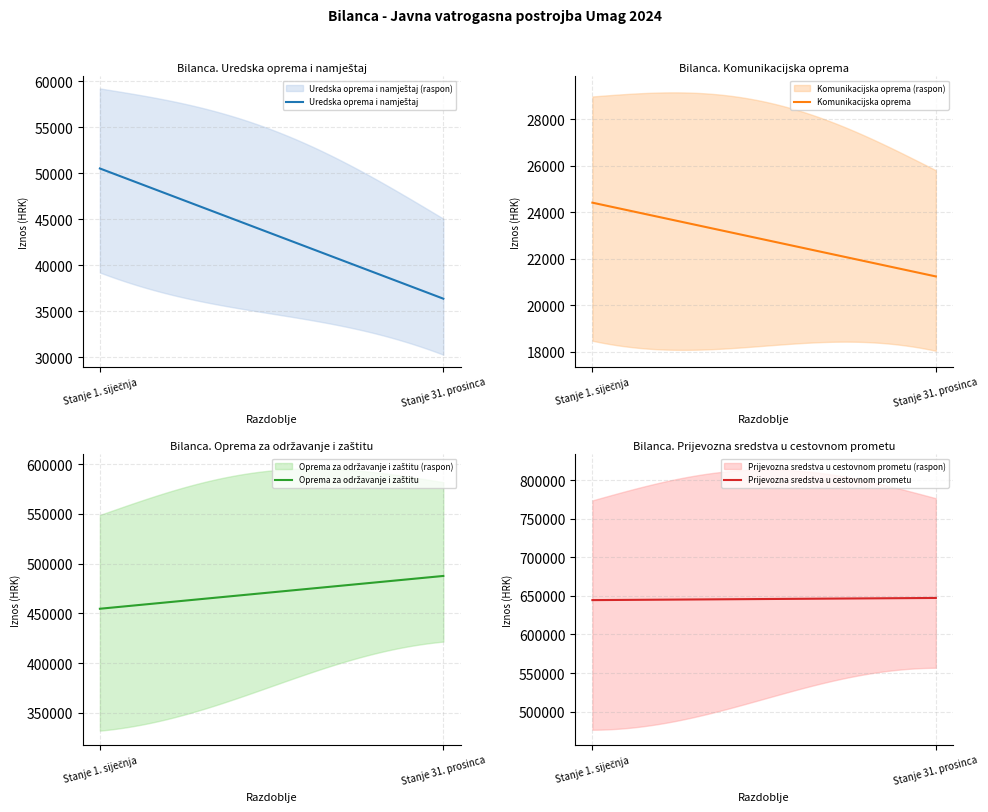

What is the spread (max minus min) of values at Stanje 1. siječnja?

620089.8